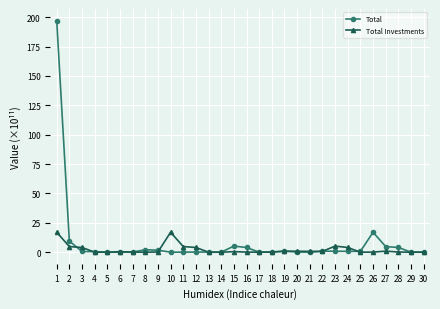

Where do Total and Total Investments first cross each other?

2 and 3